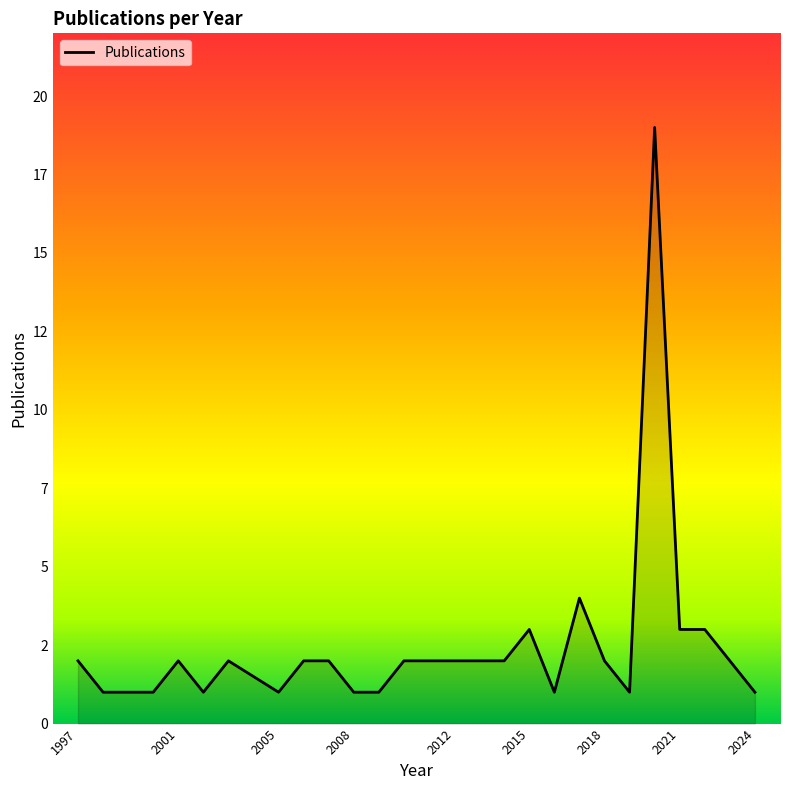

Does the chart display data point markers on the line(s)?

No